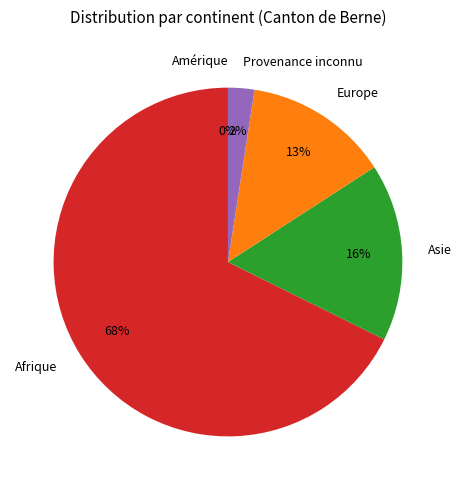

To the nearest percent, what is the difference between the largest and smallest slice percentages?

68%